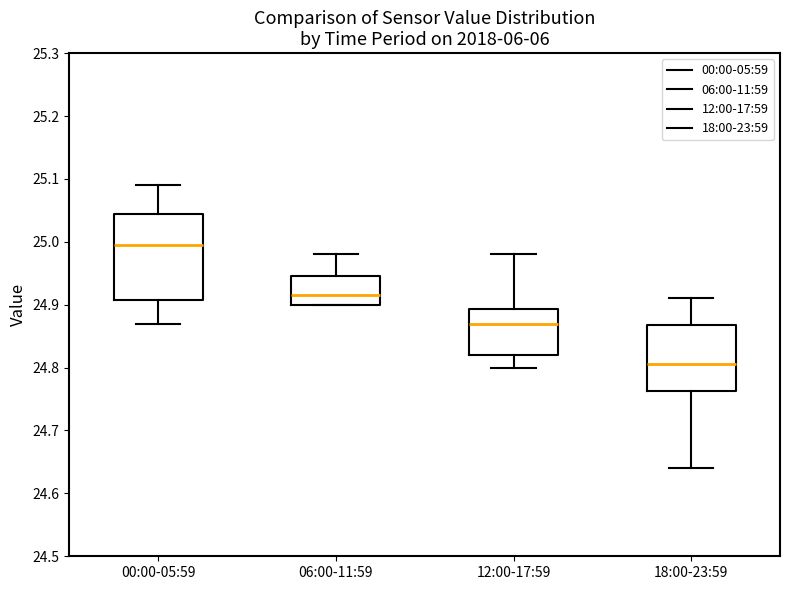

Reading left to right, transcribe this box plot: for each box, give where its median line is, the range the box spans, and where its two whiskers end, as read against the y-axis. The values are not printed on the chart, so give them approximately, as read against the axis.

00:00-05:59: median 25.00, box 24.91 to 25.05, whiskers 24.87 to 25.09
06:00-11:59: median 24.92, box 24.90 to 24.95, whiskers 24.90 to 24.98
12:00-17:59: median 24.87, box 24.82 to 24.89, whiskers 24.80 to 24.98
18:00-23:59: median 24.81, box 24.76 to 24.87, whiskers 24.64 to 24.91